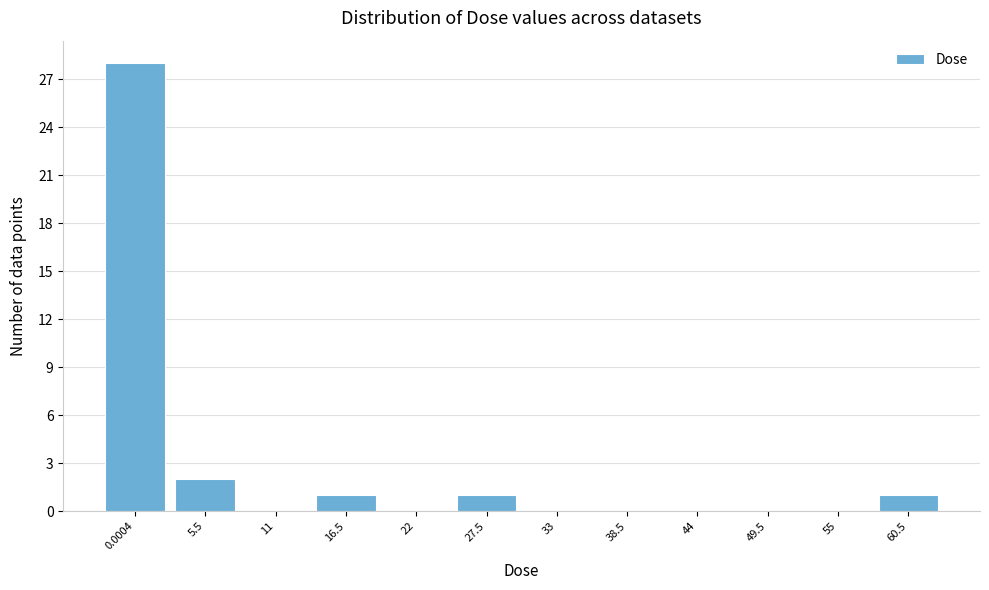

Reading right to left, what are all the values shown in this chart?

60.5=1	55=0	49.5=0	44=0	38.5=0	33=0	27.5=1	22=0	16.5=1	11=0	5.5=2	0.0004=28